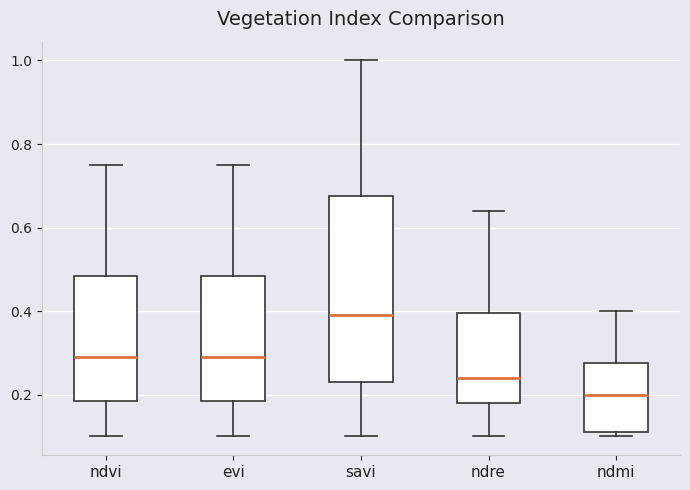

Reading left to right, transcribe this box plot: for each box, give where its median line is, the range the box spans, and where its two whiskers end, as read against the y-axis. The values are not printed on the chart, so give them approximately, as read against the axis.

ndvi: median 0.30, box 0.18 to 0.48, whiskers 0.10 to 0.76
evi: median 0.30, box 0.18 to 0.48, whiskers 0.10 to 0.76
savi: median 0.40, box 0.24 to 0.68, whiskers 0.10 to 1.00
ndre: median 0.24, box 0.18 to 0.40, whiskers 0.10 to 0.64
ndmi: median 0.20, box 0.12 to 0.28, whiskers 0.10 to 0.40